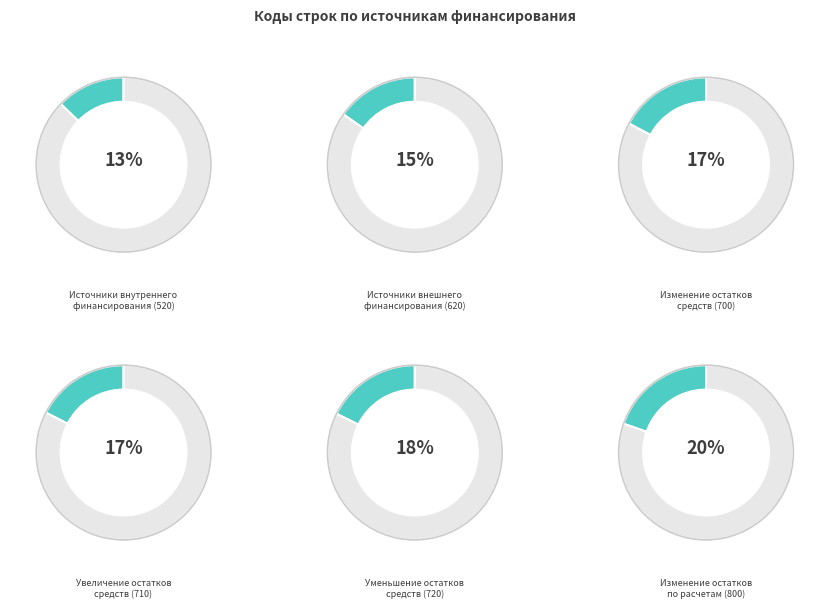

How many slices are in this pie chart?

6